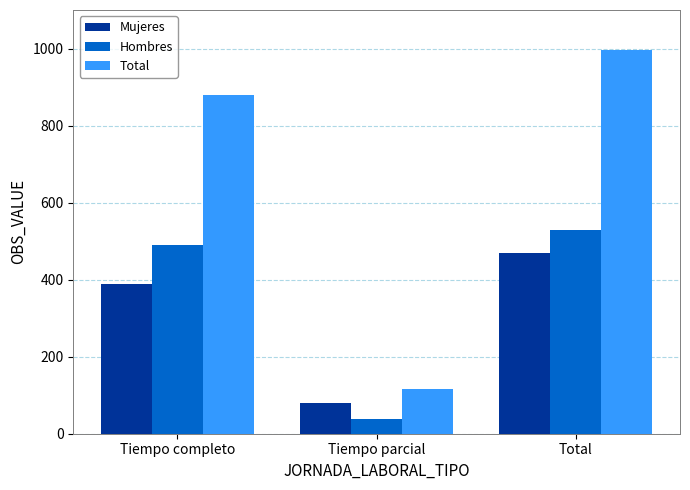

What is the value of the Mujeres bar at the 2nd from the left?

79.0